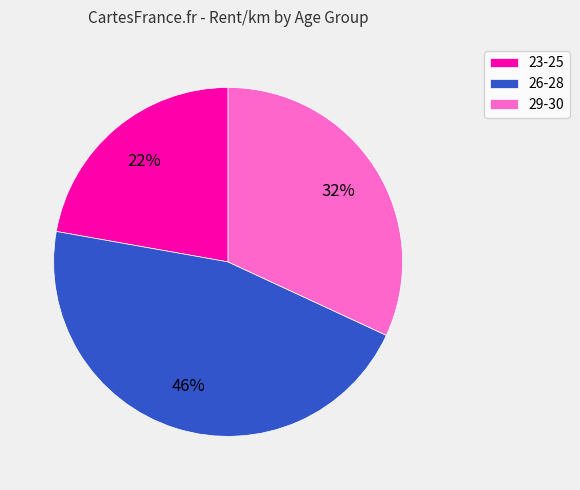

Is it true that 23-25 is 22% of the pie?

True